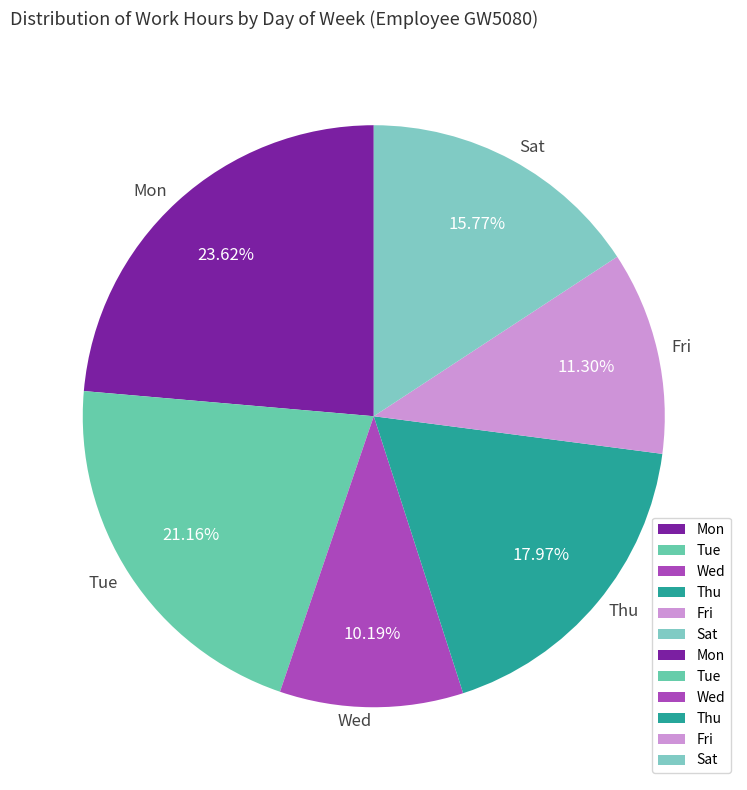

Is the sum of Fri and Tue greater than half?

No